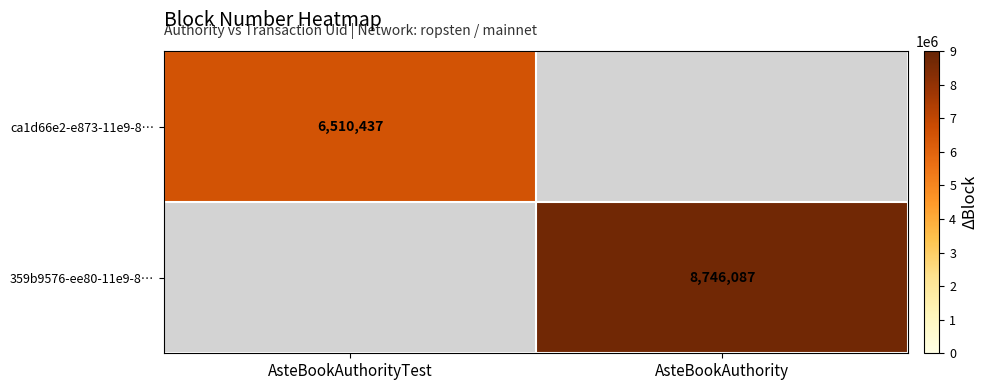

Is the value of ca1d66e2-e873-11e9-8… at AsteBookAuthorityTest greater than the value of 359b9576-ee80-11e9-8… at AsteBookAuthority?

No